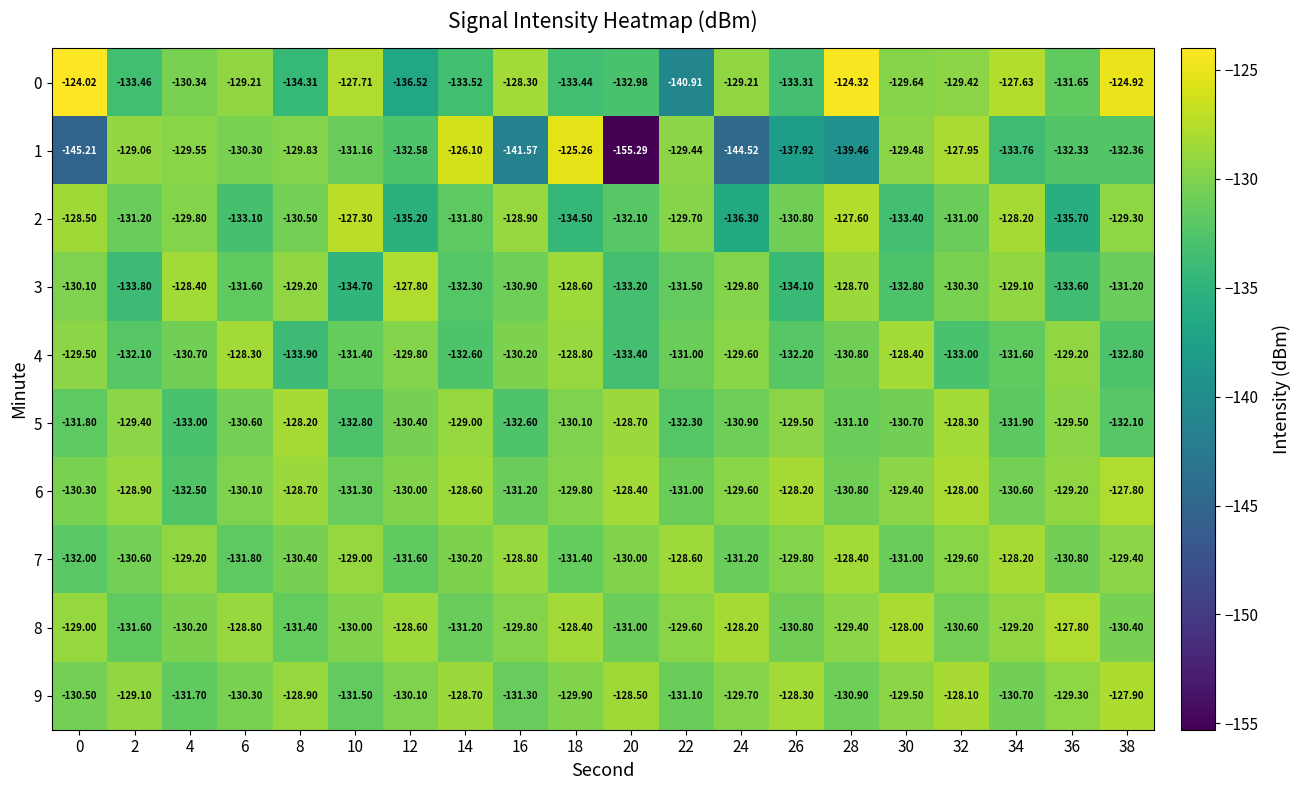

Is the value of 9 at 18 greater than the value of 2 at 24?

Yes